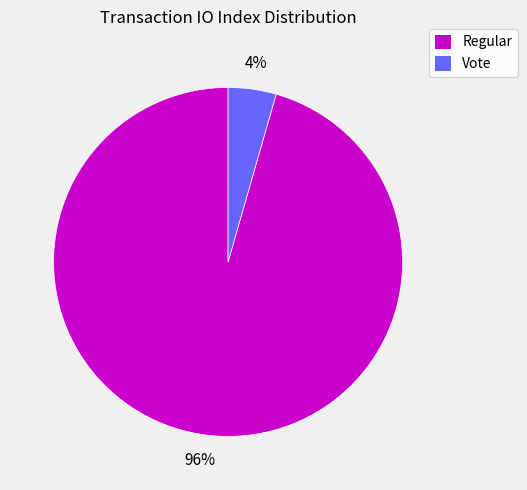

Rank the categories by value from highest to lowest.

Regular, Vote